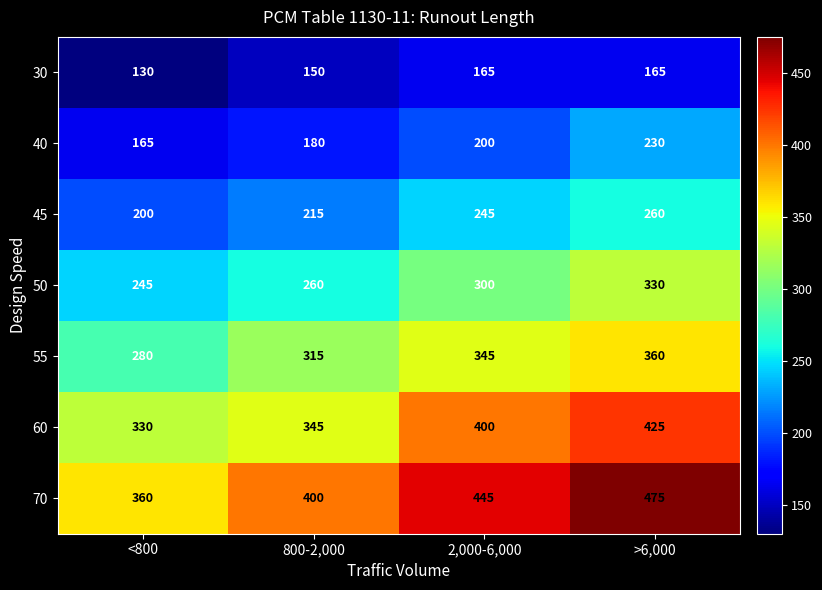

At which category does the chart reach its minimum across all series?

<800